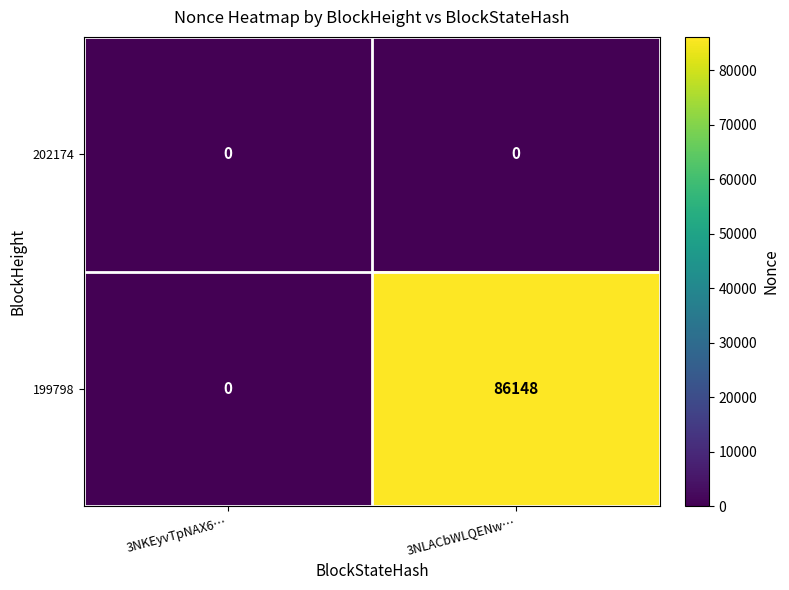

The 202174 series shows 0 at 3NKEyvTpNAX6…. True or false?

True